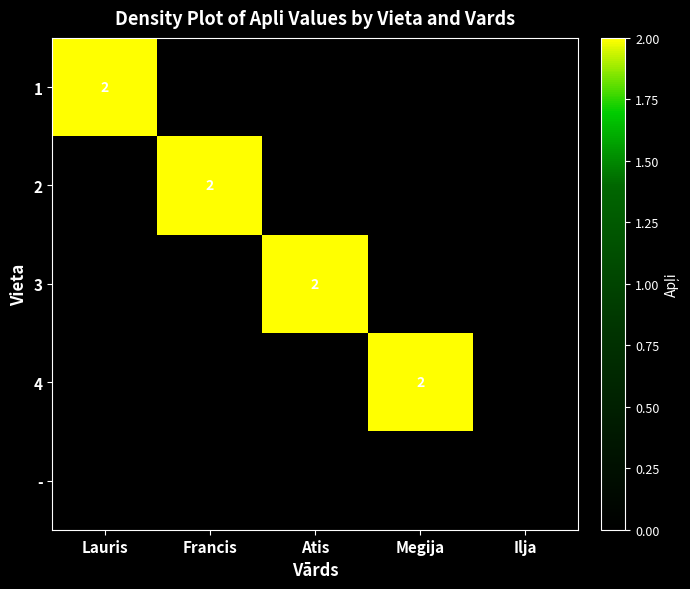

Is it true that 2 equals 2 at Francis?

True